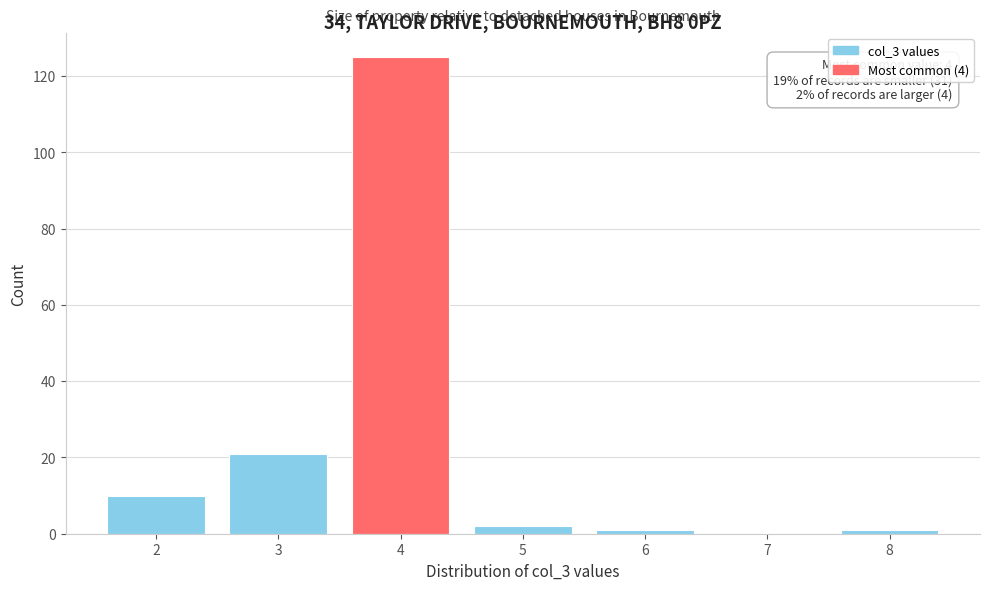

Which range on the x-axis has the tallest bar?

3.5 to 4.5